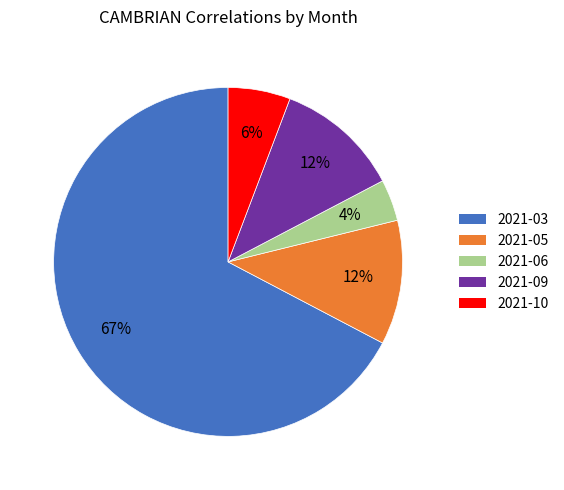

To the nearest percent, what is the difference between the 2021-06 and 2021-05 slice percentages?

8%